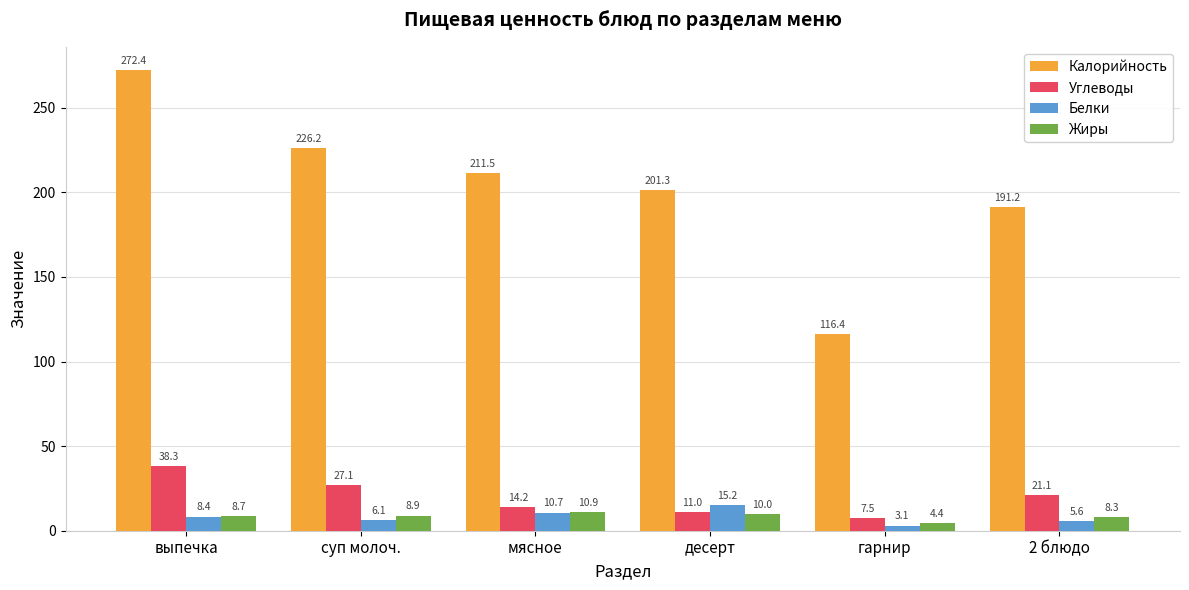

What is the total value across all series at 2 блюдо?

226.1